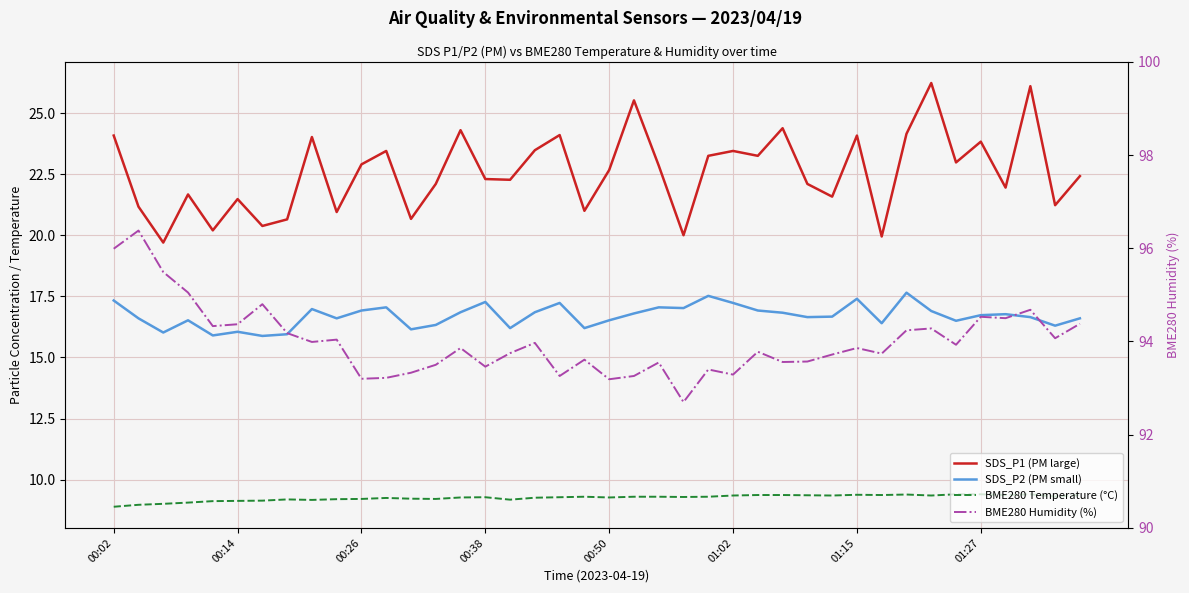

Reading left to right, extract all data points from this chart.

SDS_P1 (PM large): 24.1	21.2	19.7	21.7	20.2	21.5	20.4	20.6	24.0	20.9	22.9	23.4	20.7	22.1	24.3	22.3	22.3	23.5	24.1	21.0	22.7	25.5	22.9	20.0	23.2	23.4	23.2	24.4	22.1	21.6	24.1	19.9	24.1	26.2	23.0	23.8	21.9	26.1	21.2	22.4
SDS_P2 (PM small): 17.3	16.6	16.0	16.5	15.9	16.1	15.9	15.9	17.0	16.6	16.9	17.1	16.1	16.3	16.9	17.3	16.2	16.9	17.2	16.2	16.5	16.8	17.1	17.0	17.5	17.2	16.9	16.8	16.6	16.7	17.4	16.4	17.6	16.9	16.5	16.7	16.8	16.6	16.3	16.6
BME280 Temperature (°C): 8.9	9.0	9.0	9.1	9.1	9.1	9.1	9.2	9.2	9.2	9.2	9.2	9.2	9.2	9.3	9.3	9.2	9.3	9.3	9.3	9.3	9.3	9.3	9.3	9.3	9.3	9.4	9.4	9.4	9.3	9.4	9.4	9.4	9.3	9.4	9.4	9.4	9.4	9.3	9.4
BME280 Humidity (%): 96.0	96.4	95.5	95.0	94.3	94.4	94.8	94.2	94.0	94.0	93.2	93.2	93.3	93.5	93.9	93.5	93.8	94.0	93.3	93.6	93.2	93.3	93.5	92.7	93.4	93.3	93.8	93.6	93.6	93.7	93.9	93.7	94.2	94.3	93.9	94.5	94.5	94.7	94.1	94.4